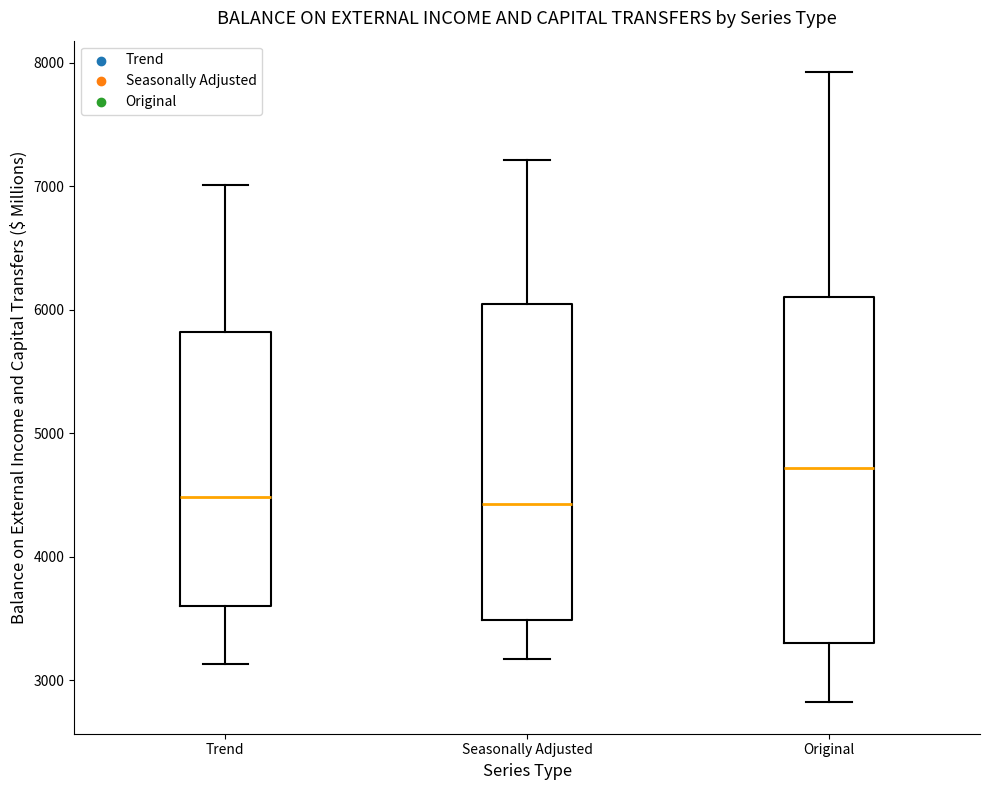

Which box is the tallest, from its lower edge to its upper edge?

Original